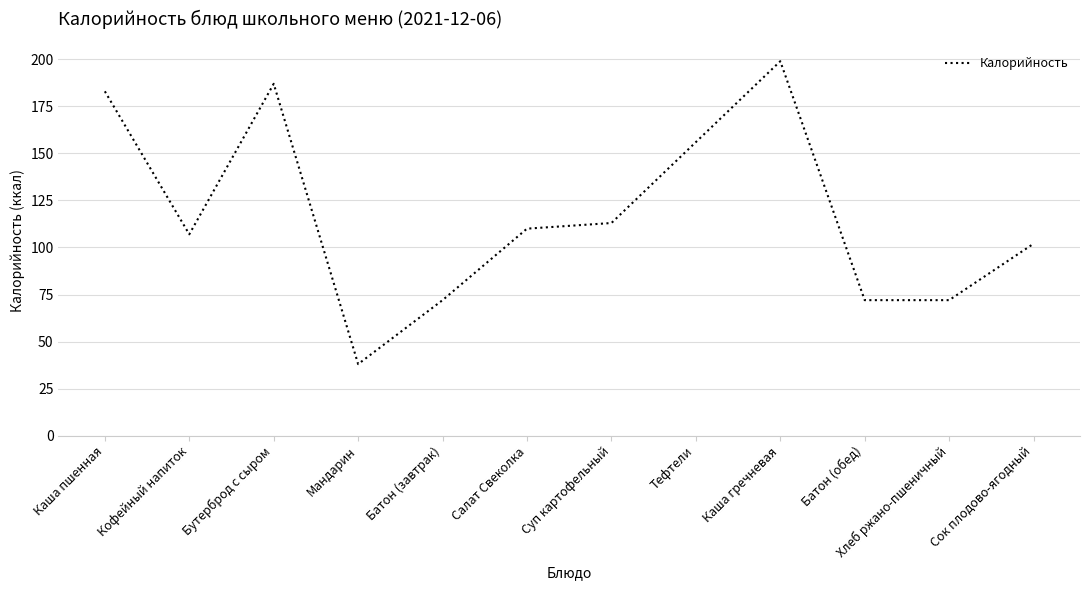

The value at Батон (завтрак) is 106. True or false?

False